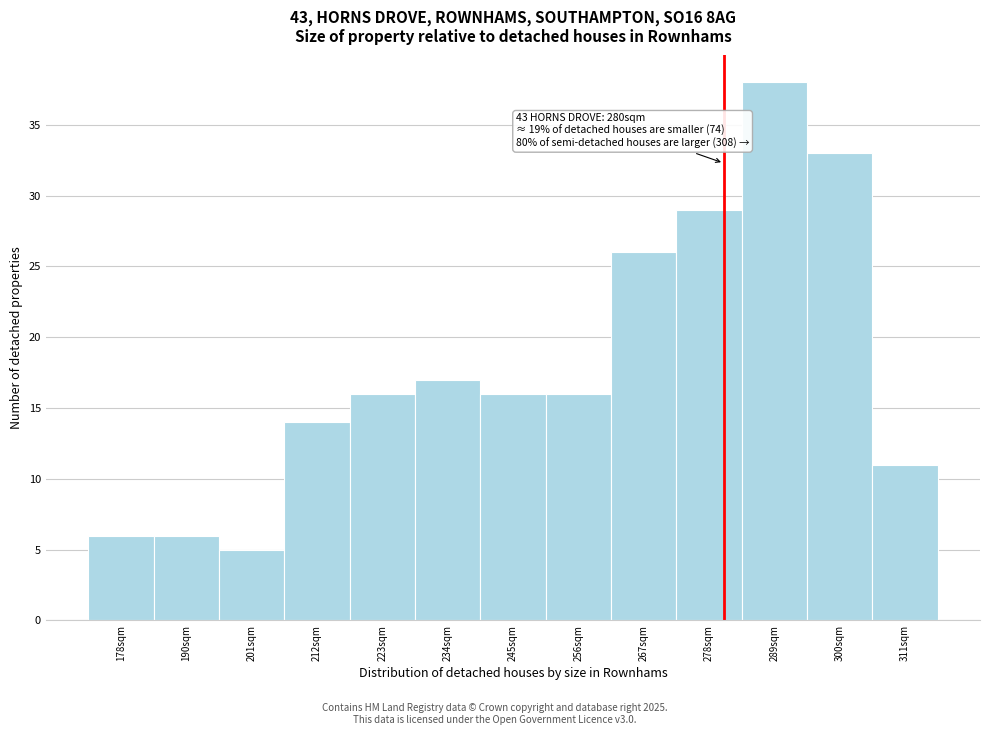

Reading left to right, extract all data points from this chart.

178sqm=6	190sqm=6	201sqm=5	212sqm=14	223sqm=16	234sqm=17	245sqm=16	256sqm=16	267sqm=26	278sqm=29	289sqm=38	300sqm=33	311sqm=11